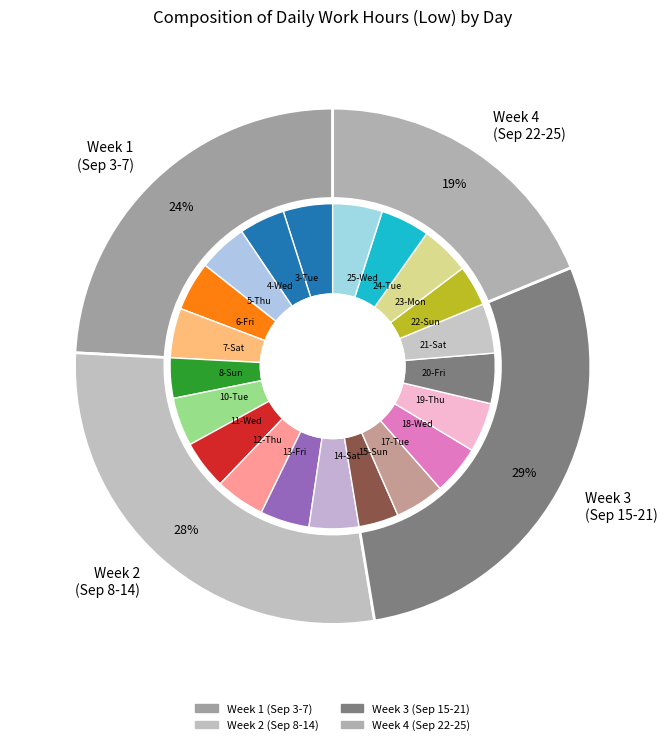

Which category has the smallest portion of the pie?

15-Sun